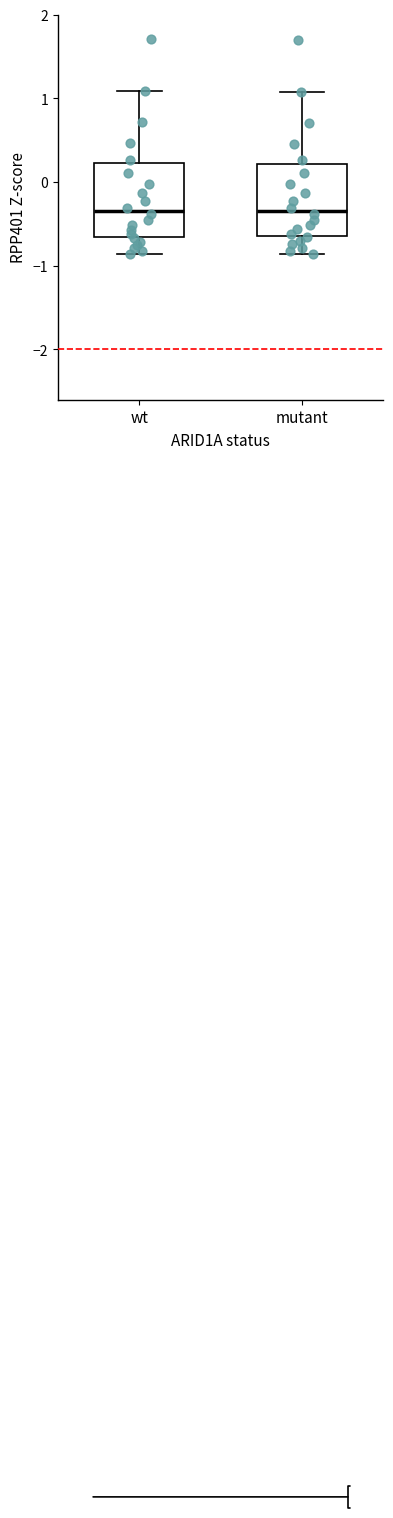

Reading left to right, read every box against the y-axis: the position of its median line, the range the box covers, and the ends of its whiskers. The values are not printed on the chart, so give them approximately, as read against the axis.

wt: median -0.3, box -0.7 to 0.2, whiskers -0.9 to 1.1
mutant: median -0.3, box -0.7 to 0.2, whiskers -0.9 to 1.1